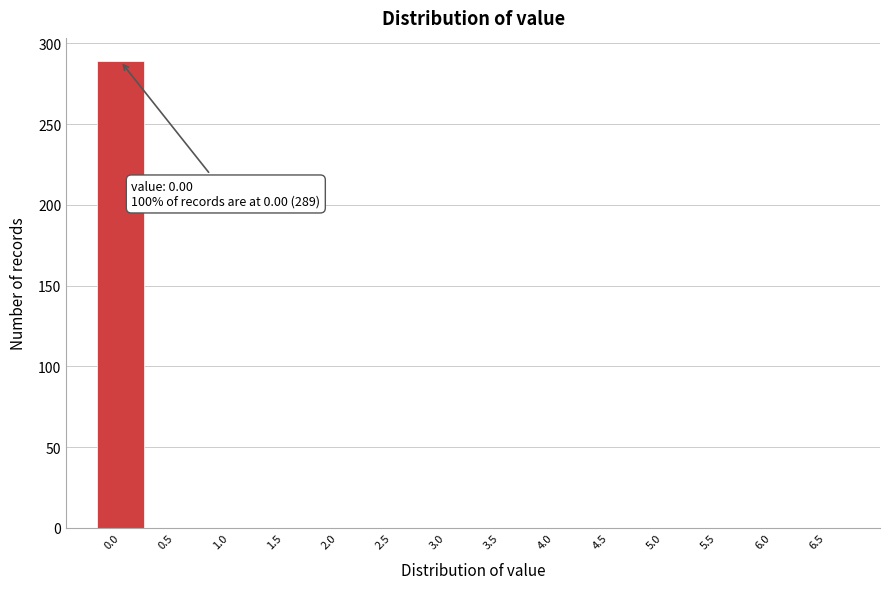

Reading right to left, transcribe all the data shown in this chart.

6.5=0	6.0=0	5.5=0	5.0=0	4.5=0	4.0=0	3.5=0	3.0=0	2.5=0	2.0=0	1.5=0	1.0=0	0.5=0	0.0=289